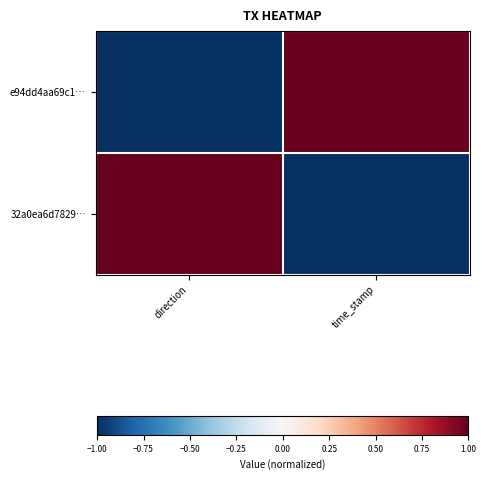

At which category is the sum across all series the highest?

direction